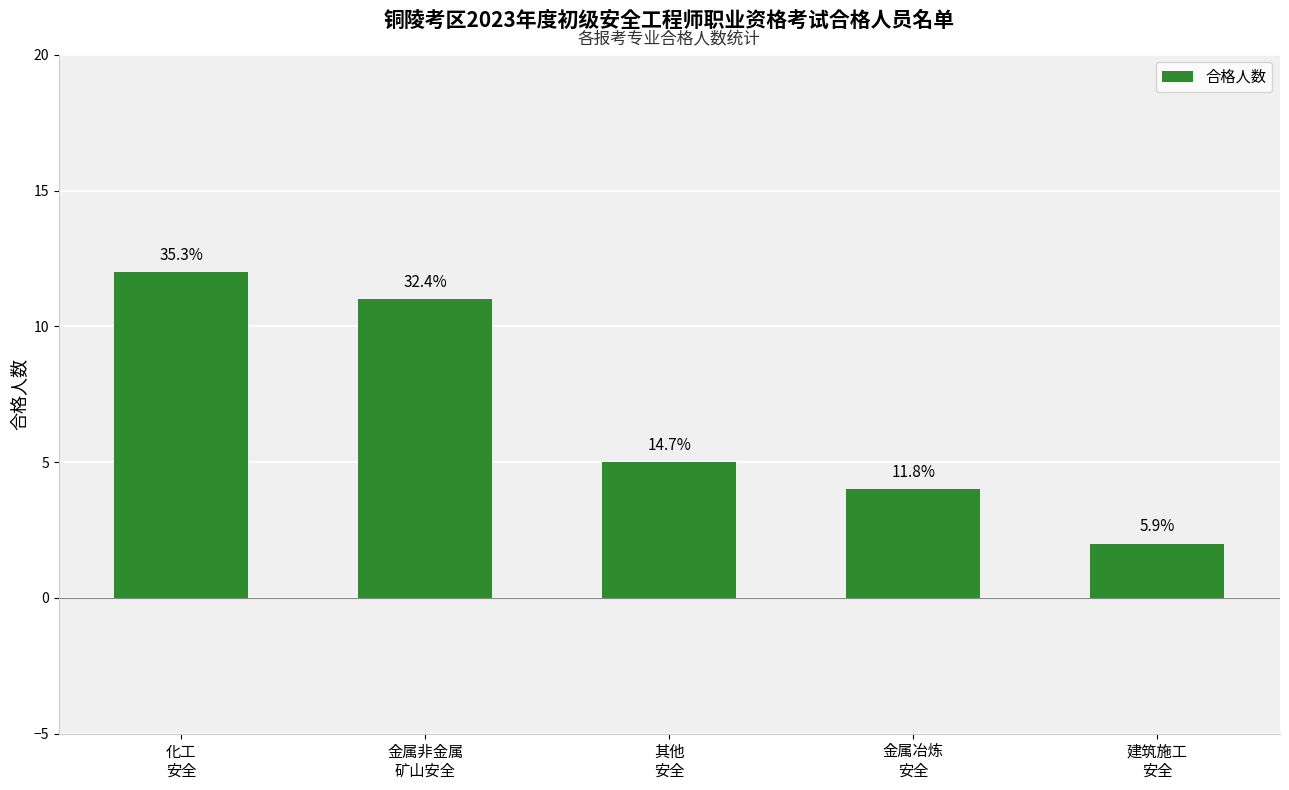

How many bars are there in total?

5